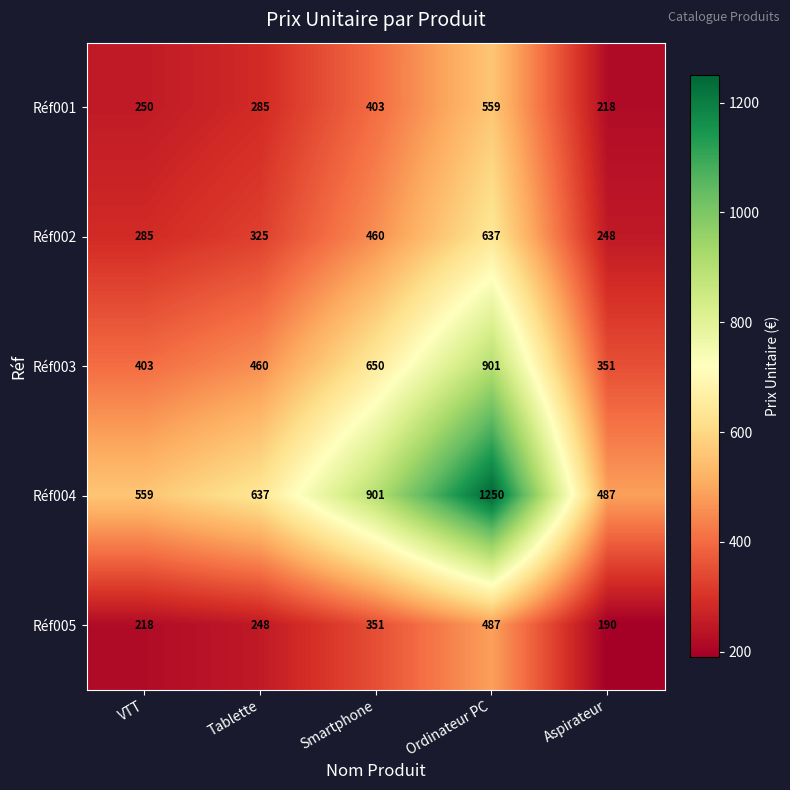

Reading left to right, transcribe all the data shown in this chart.

Réf001: 250	285	403	559	218
Réf002: 285	325	460	637	248
Réf003: 403	460	650	901	351
Réf004: 559	637	901	1250	487
Réf005: 218	248	351	487	190